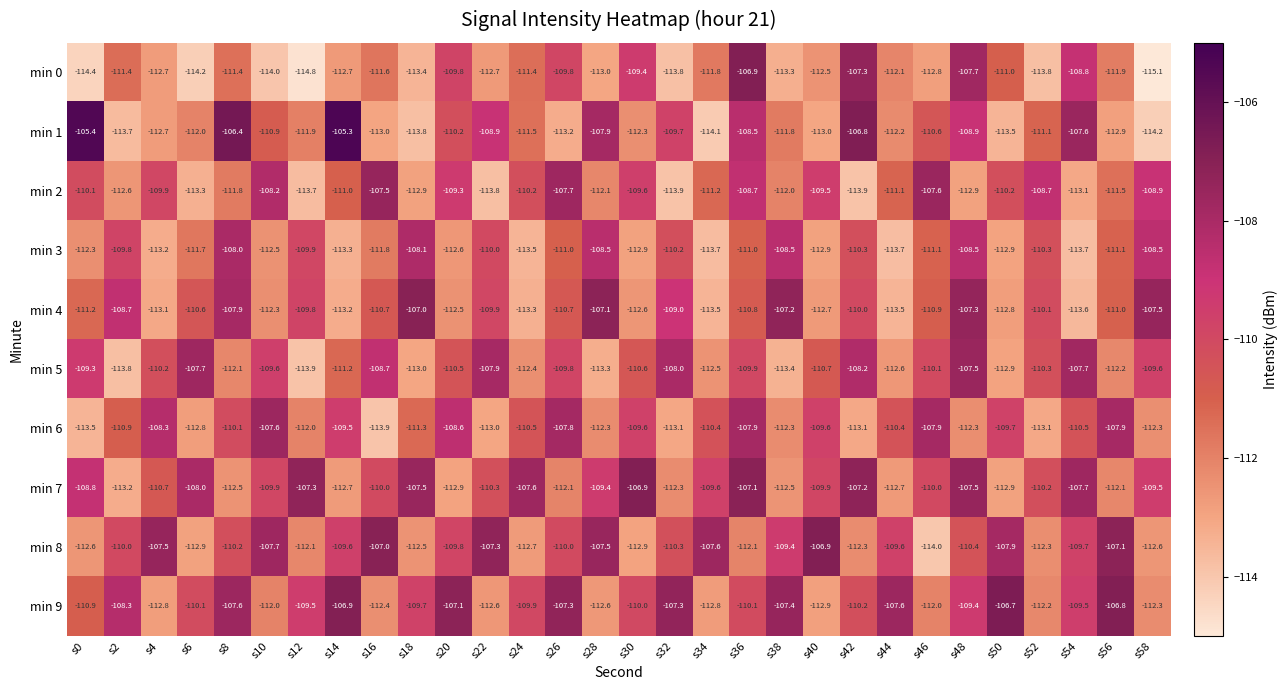

Rank the series at s18 from highest to lowest value.

min 4, min 7, min 3, min 9, min 6, min 8, min 2, min 5, min 0, min 1